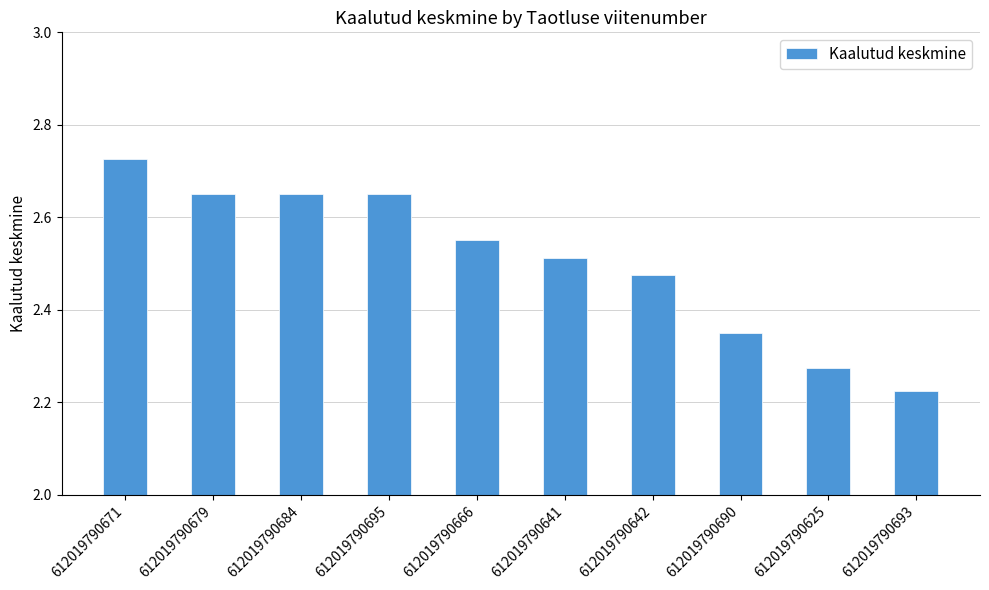

What is the change in value from 612019790684 to 612019790666?

-0.1